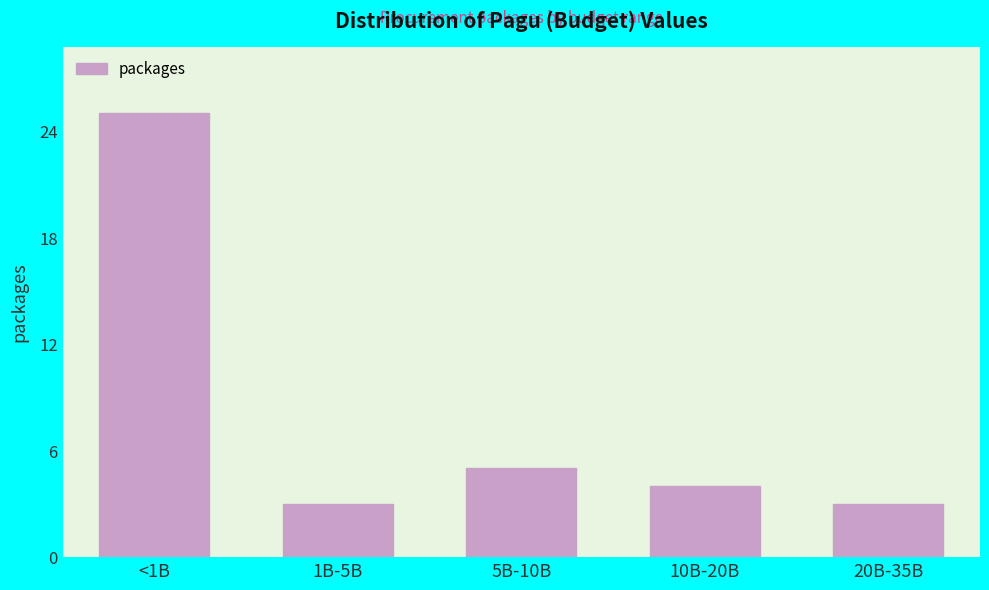

Reading left to right, transcribe all the data shown in this chart.

<1B=25	1B-5B=3	5B-10B=5	10B-20B=4	20B-35B=3